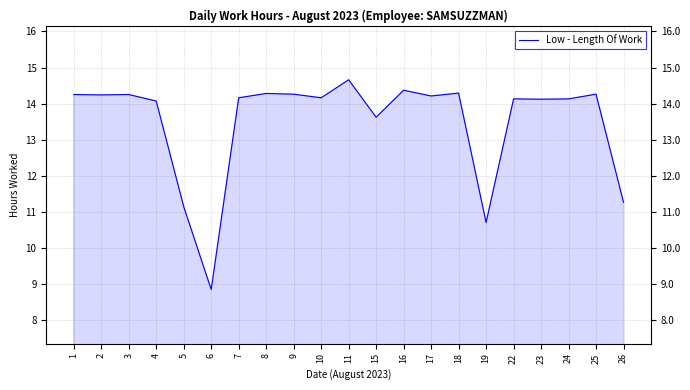

Reading left to right, extract all data points from this chart.

1=14.2	2=14.2	3=14.2	4=14.1	5=11.1	6=8.8	7=14.2	8=14.3	9=14.3	10=14.2	11=14.7	15=13.6	16=14.4	17=14.2	18=14.3	19=10.7	22=14.1	23=14.1	24=14.1	25=14.3	26=11.3